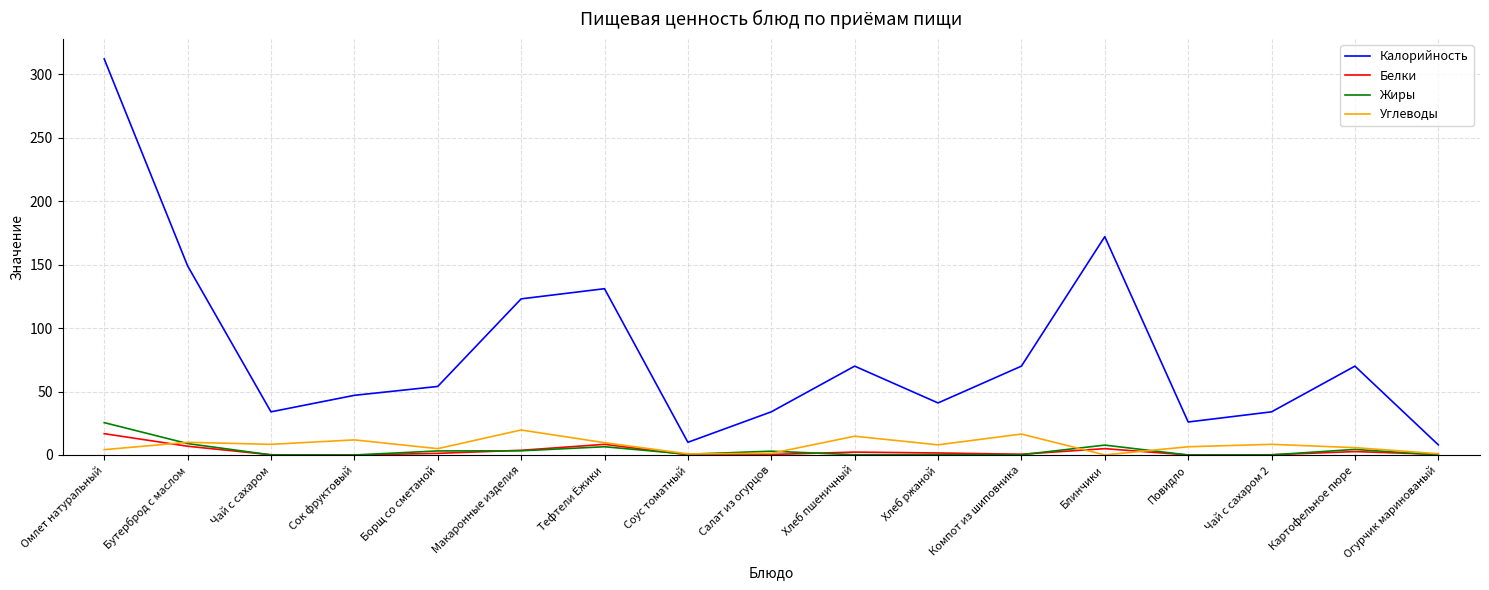

Read the Углеводы value at Сок фруктовый.

11.9